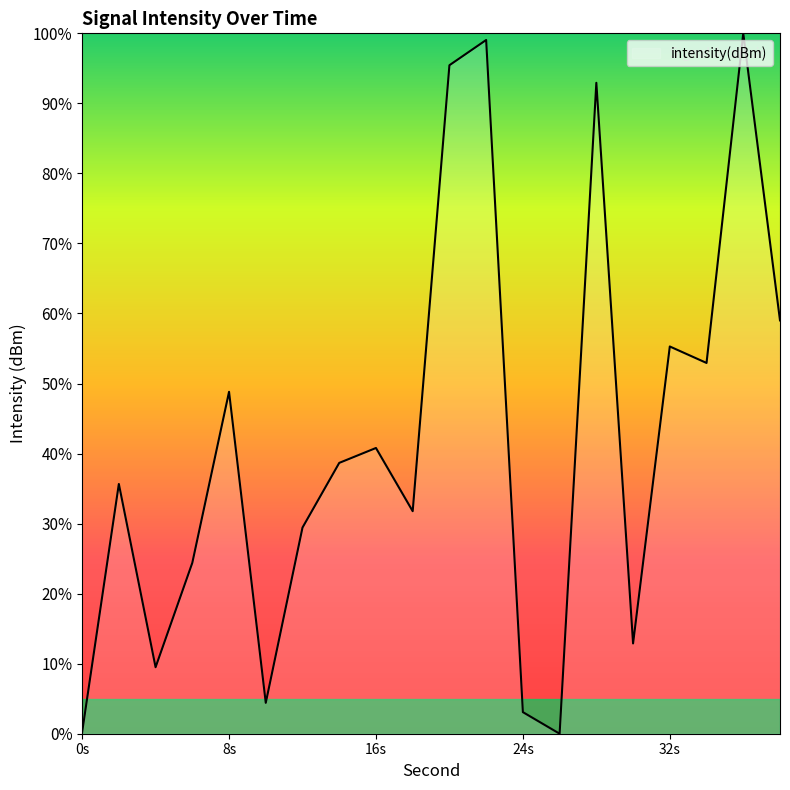

What is the difference between the maximum and minimum values?

100.0